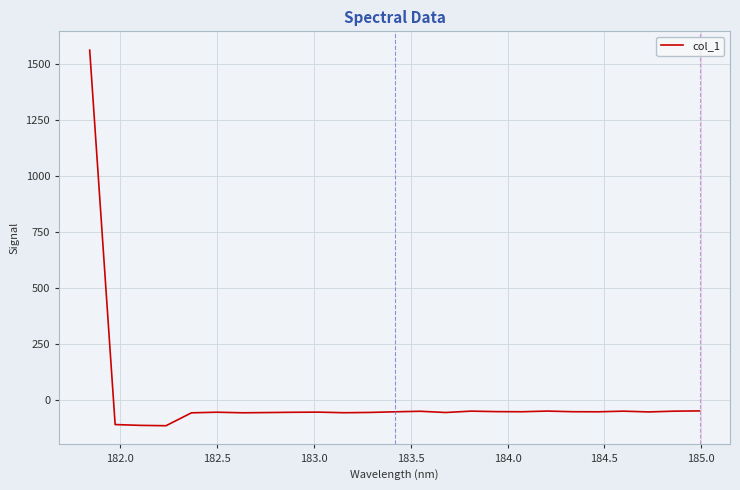

What is the maximum value shown in the chart?

1563.0